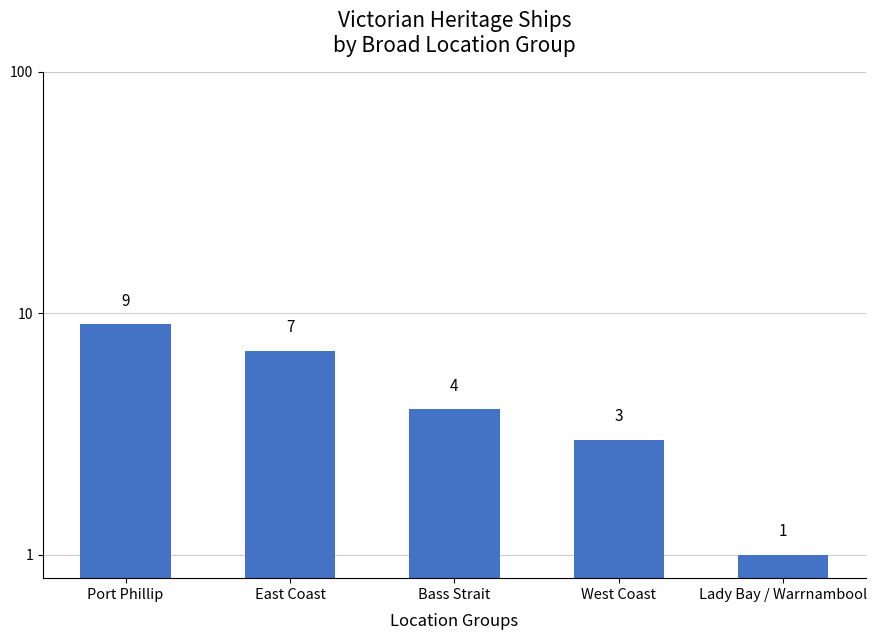

What is the ratio of the value at East Coast to the value at West Coast?

2.3